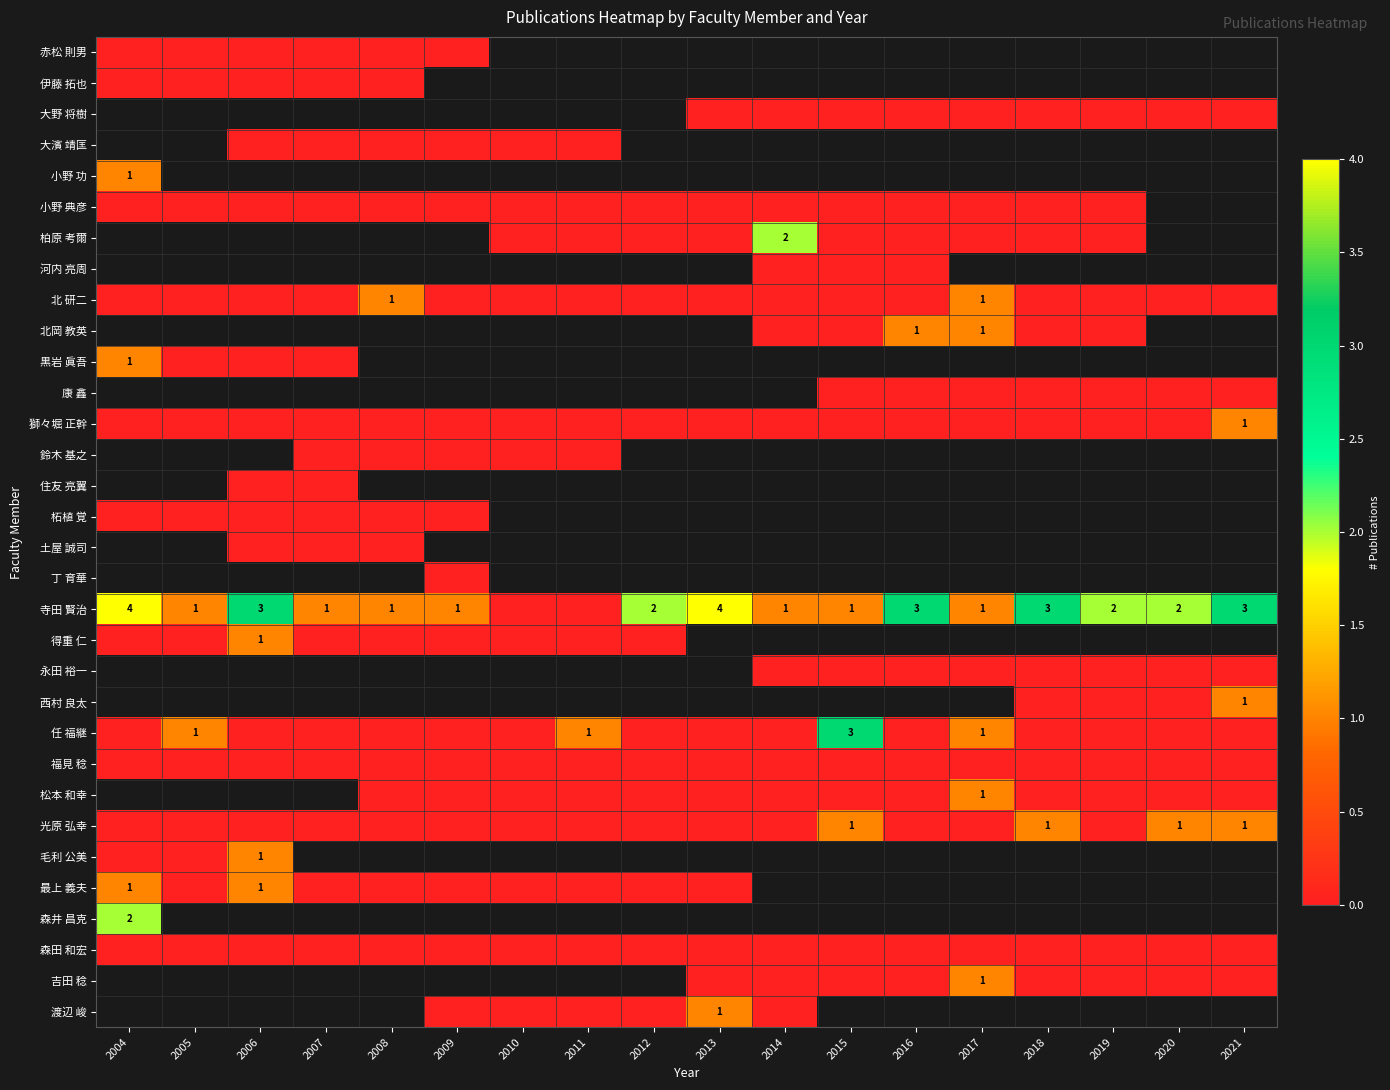

What is the difference between the maximum and minimum values in the 寺田 賢治 series?

4.0